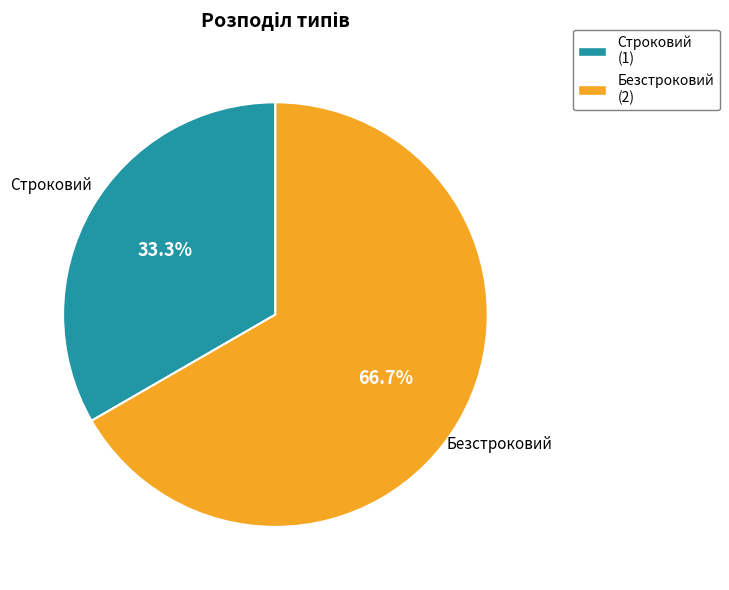

Is it true that Строковий is 25% of the pie?

False